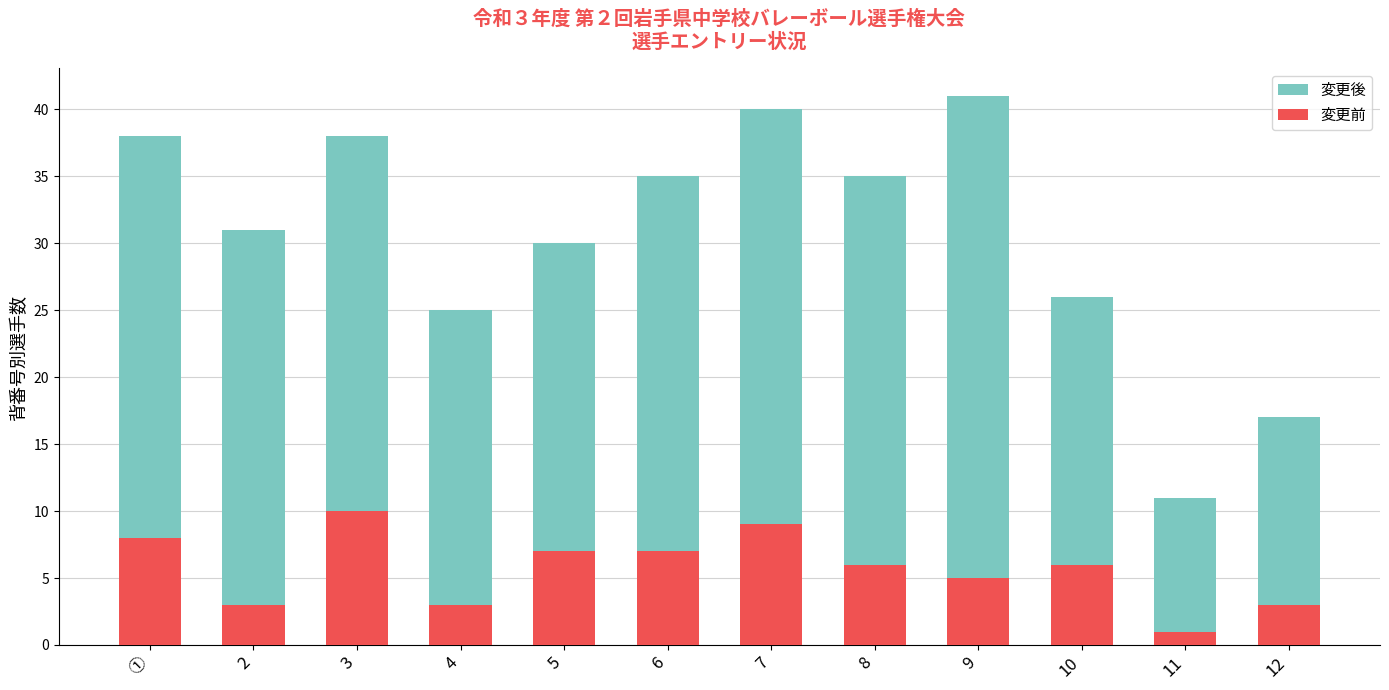

Where is 変更後 nearest to the value 26?

10